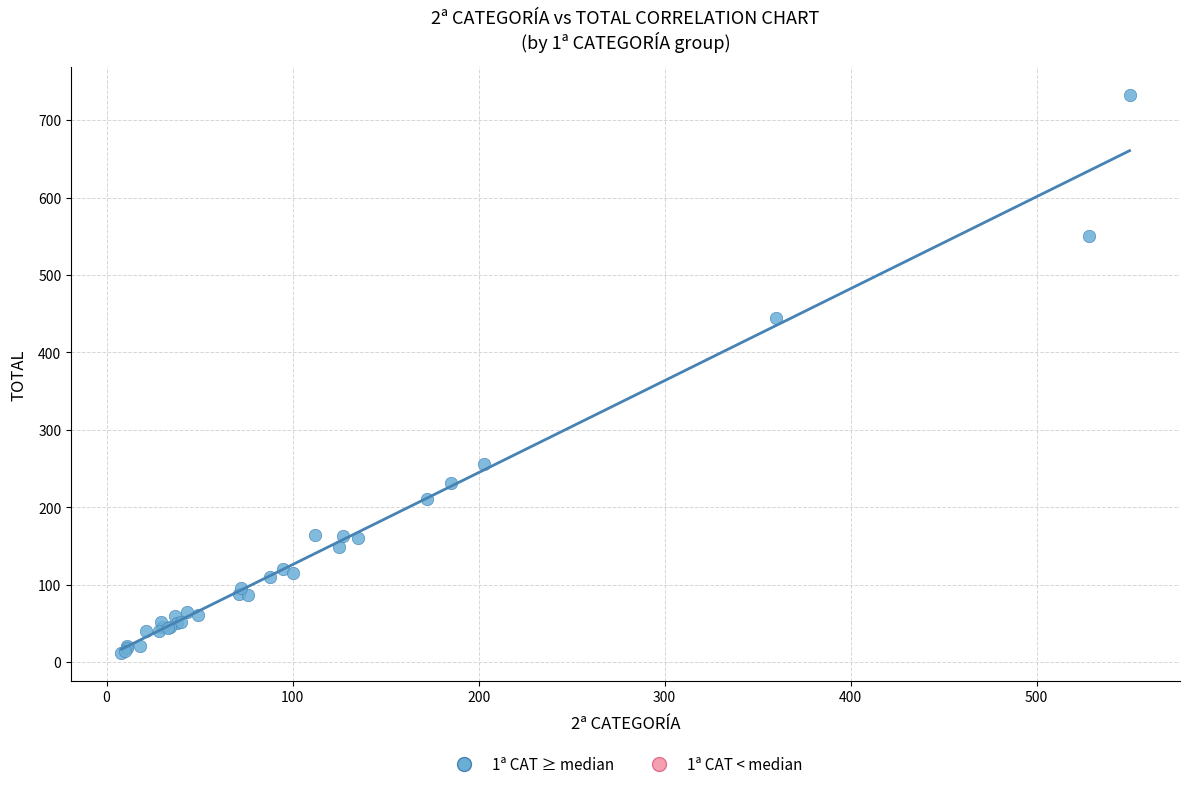

What Y value in the scatter plot is closest to 372?

444